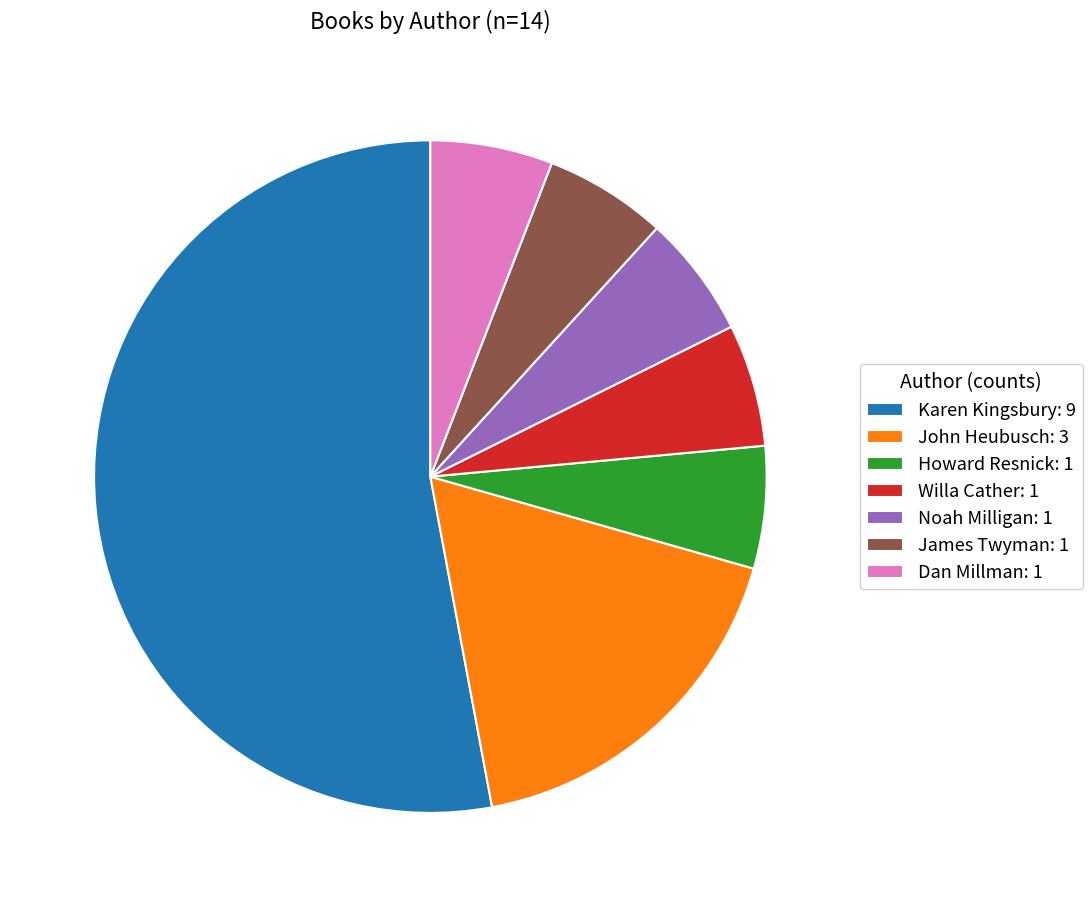

Between Karen Kingsbury: 9 and Howard Resnick: 1, which is larger?

Karen Kingsbury: 9